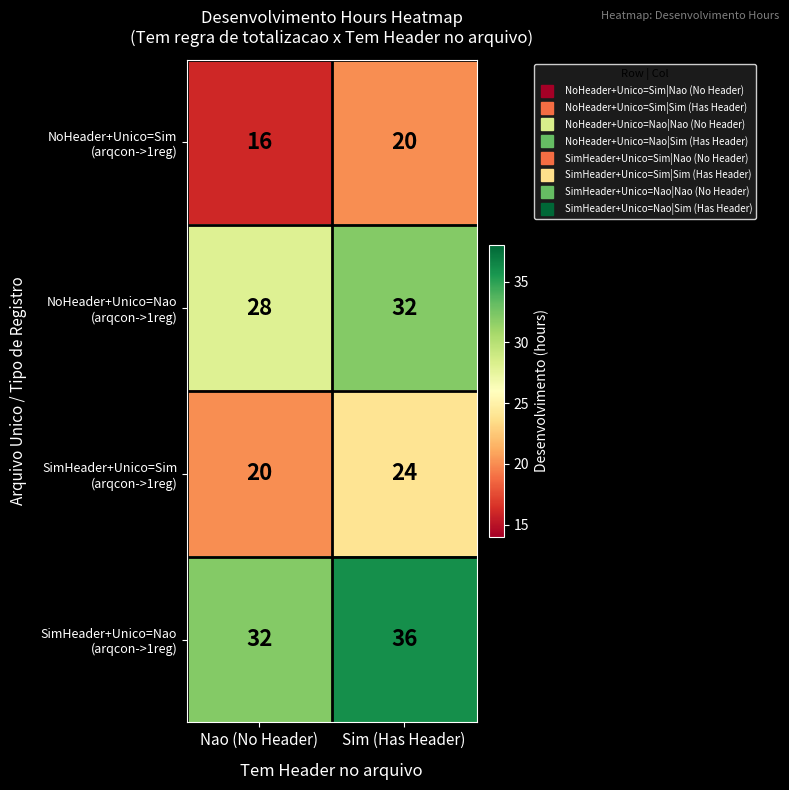

What is the minimum value shown in the chart?

16